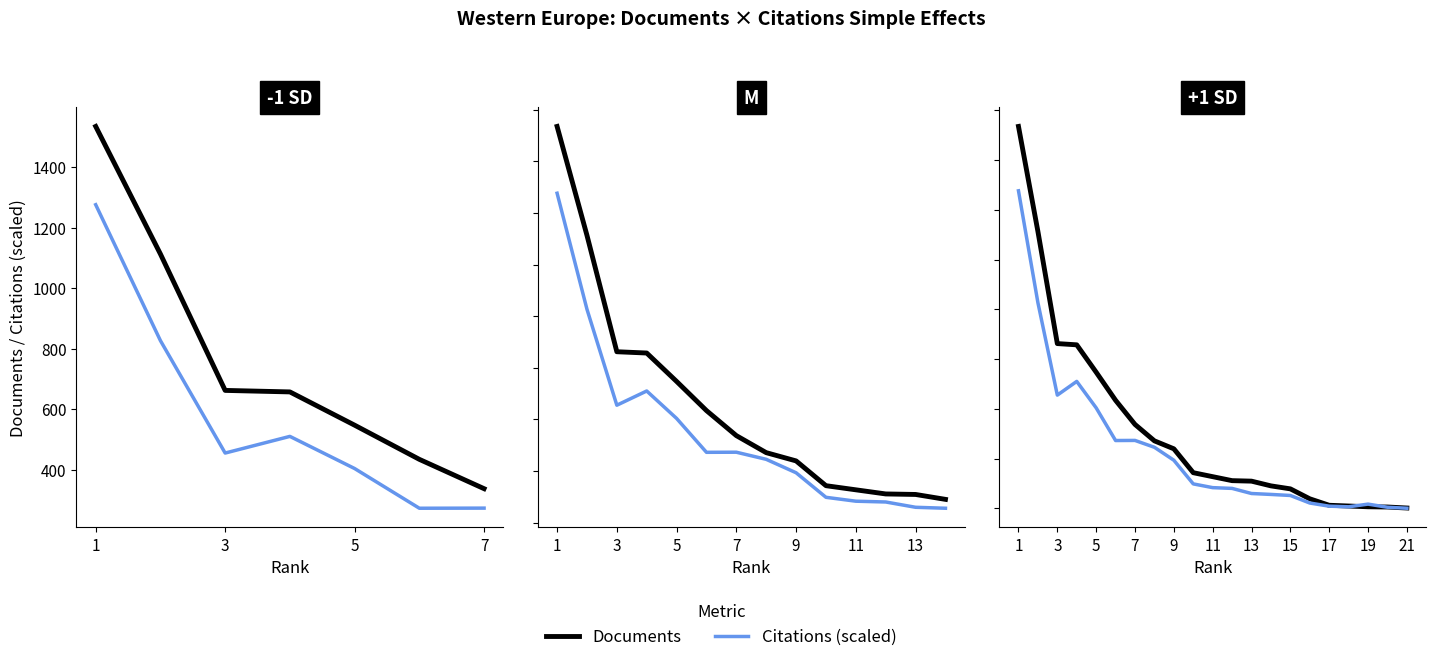

At which label does Citations (scaled) reach its minimum?

21